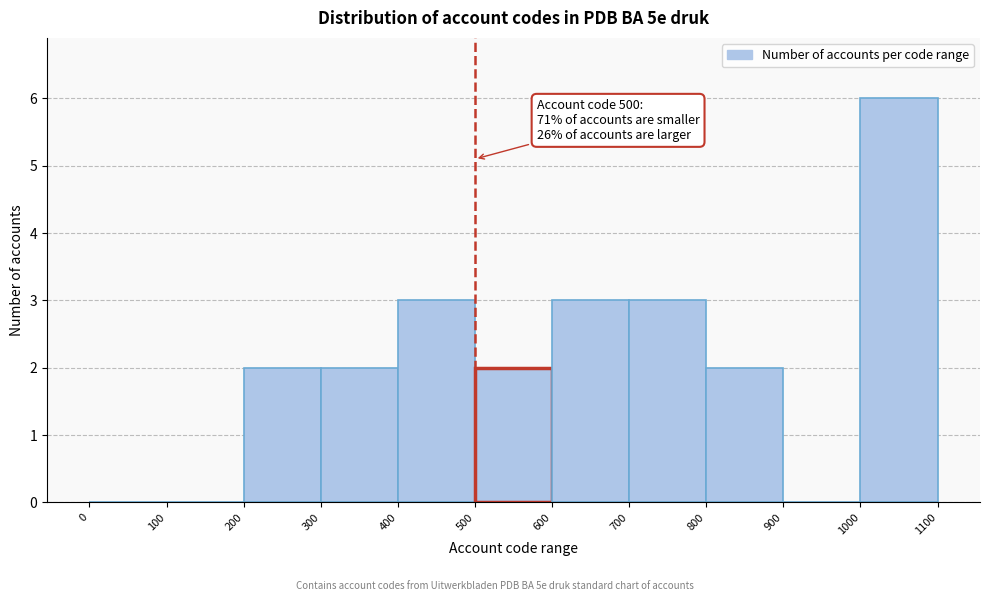

Over which range of the x-axis is the bar tallest?

1000 to 1100